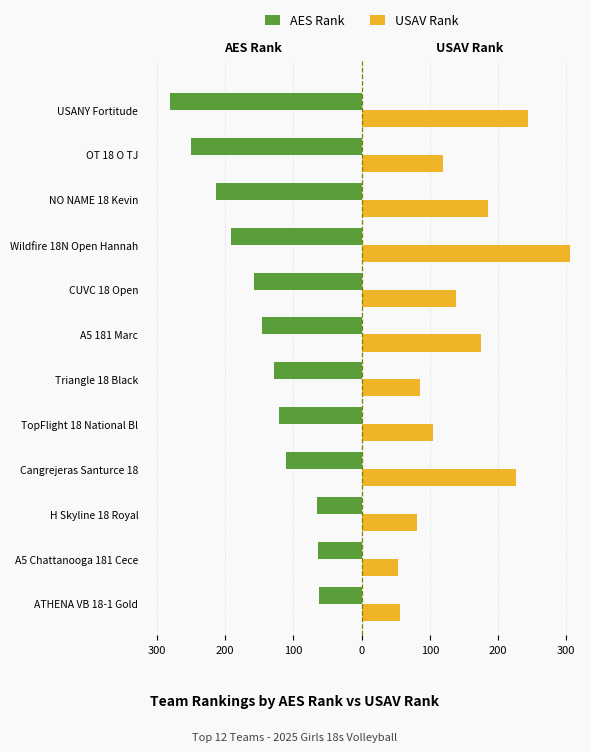

What is the sum of all AES Rank values?

-1790